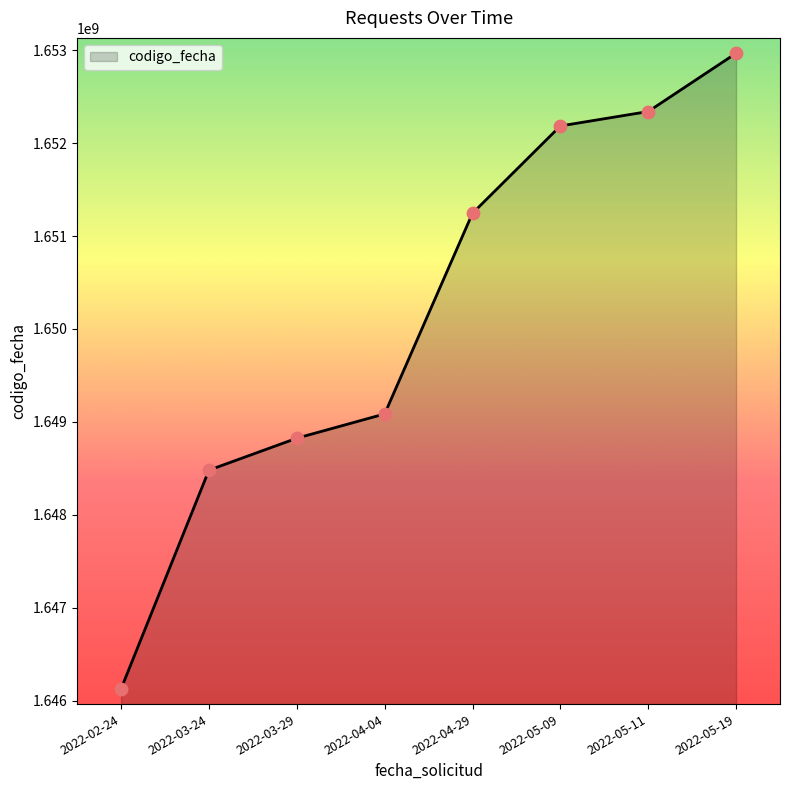

Approximately how many times larger is the value at 2022-03-24 compared to 2022-05-11?

1.0